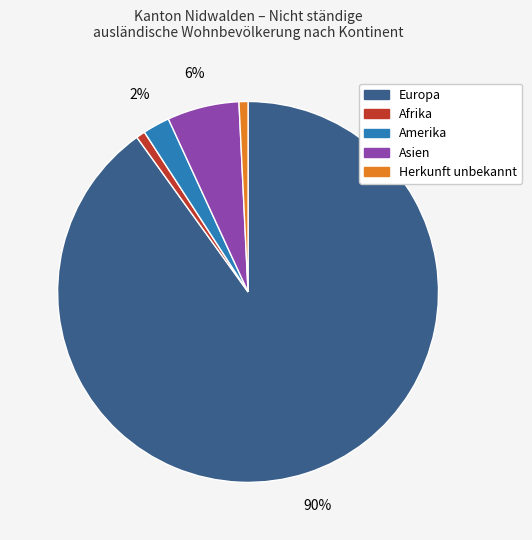

Is Afrika the majority of the pie?

No